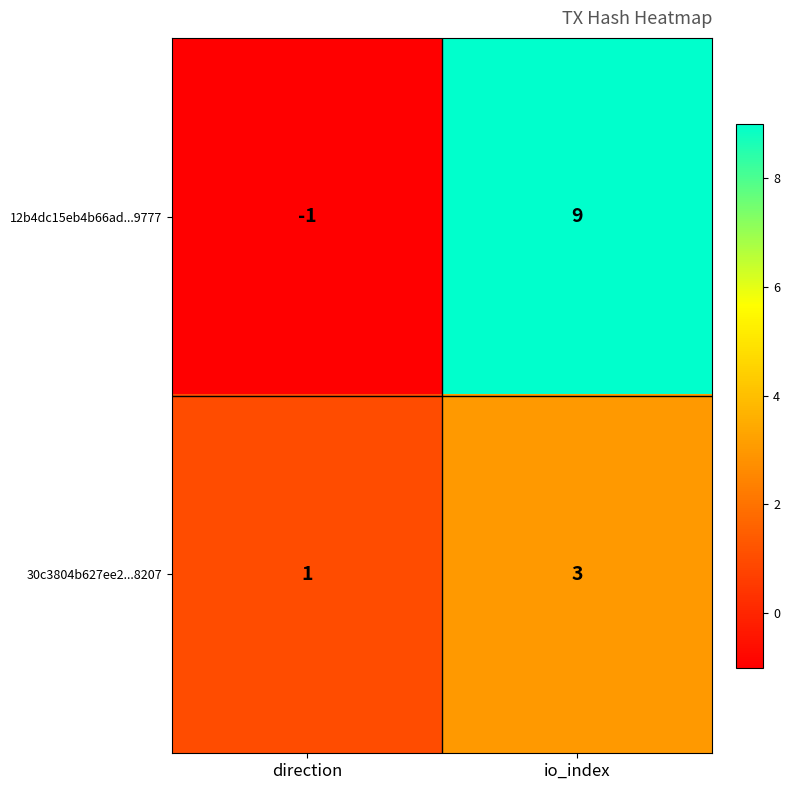

What is the maximum value shown in the chart?

9